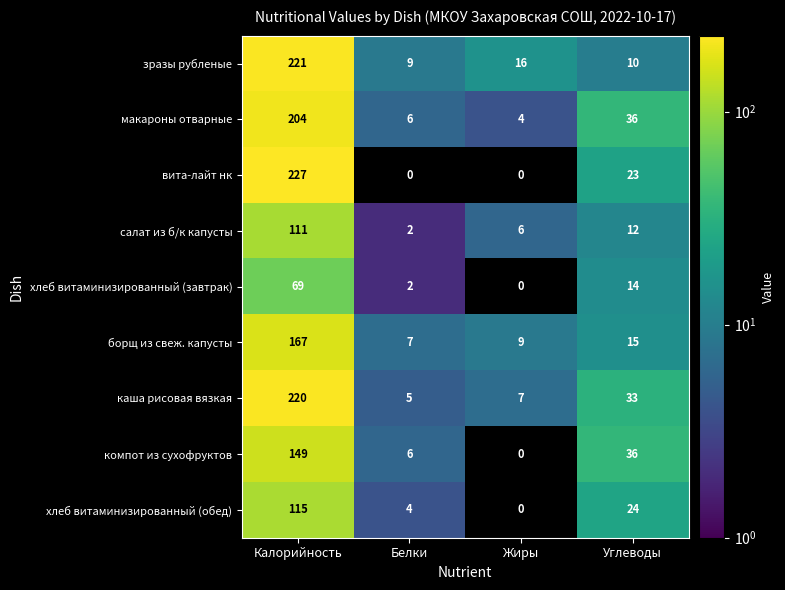

Rank the series by their maximum value, from lowest to highest.

хлеб витаминизированный (завтрак), салат из б/к капусты, хлеб витаминизированный (обед), компот из сухофруктов, борщ из свеж. капусты, макароны отварные, каша рисовая вязкая, зразы рубленые, вита-лайт нк